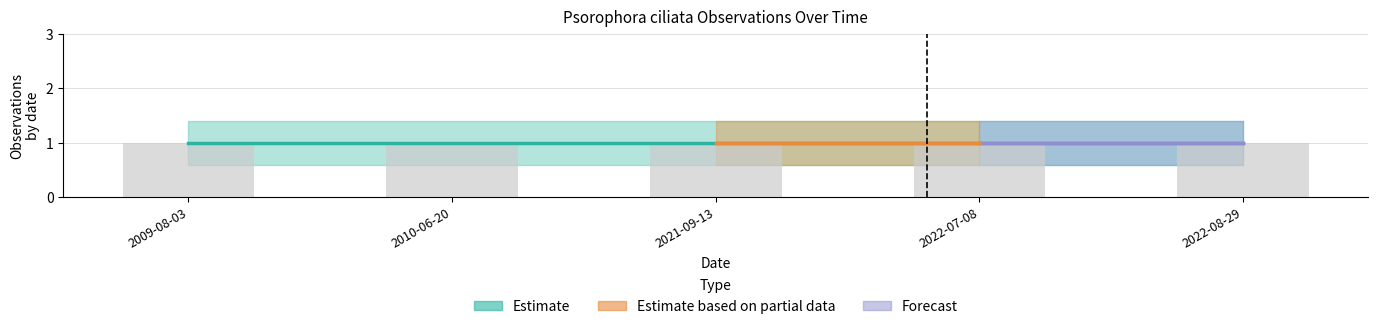

At which category is the sum across all series the highest?

2009-08-03